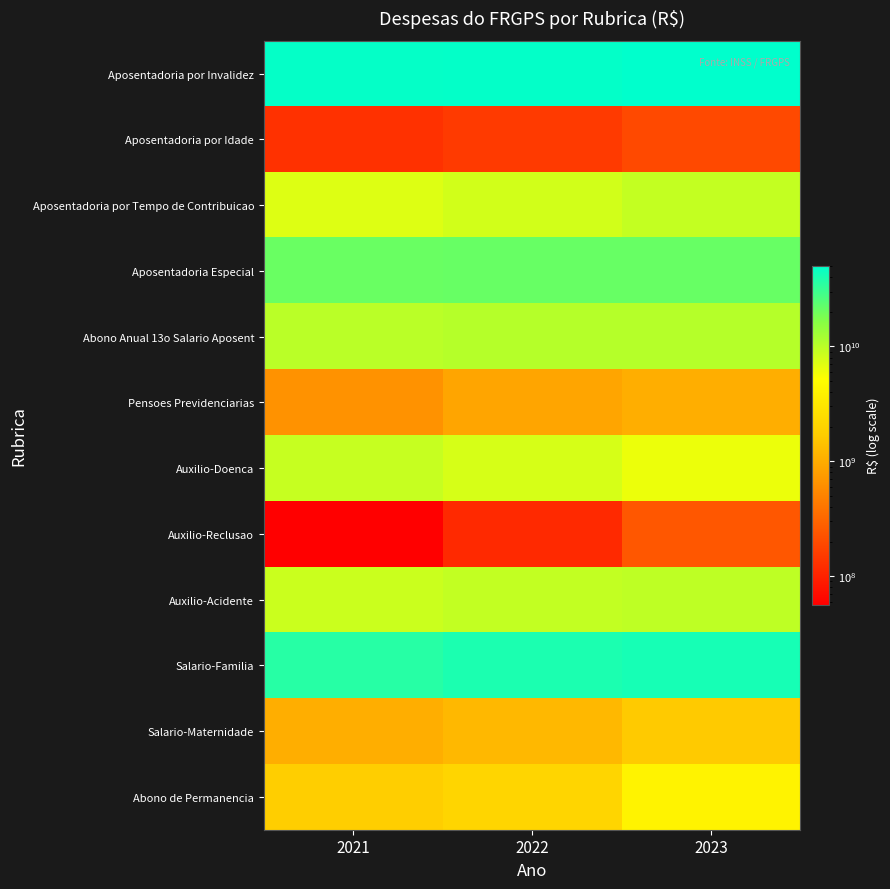

Reading right to left, transcribe all the data shown in this chart.

Aposentadoria por Invalidez: 2023=50337393704	2022=48915557332	2021=47925668245
Aposentadoria por Idade: 2023=192787064	2022=150010465	2021=128697131
Aposentadoria por Tempo de Contribuicao: 2023=9155046682	2022=8015855955	2021=7216521290
Aposentadoria Especial: 2023=21191308714	2022=21088870983	2021=20862009305
Abono Anual 13o Salario Aposent: 2023=10489673451	2022=10447117112	2021=10011481714
Pensoes Previdenciarias: 2023=1042115409	2022=881310224	2021=650981077
Auxilio-Doenca: 2023=6211859632	2022=7654454915	2021=8922655123
Auxilio-Reclusao: 2023=242761031	2022=113426623	2021=56488816
Auxilio-Acidente: 2023=9613151985	2022=9329845330	2021=8600187772
Salario-Familia: 2023=41298383563	2022=39915731313	2021=36526459202
Salario-Maternidade: 2023=1663816216	2022=1217948072	2021=1030301312
Abono de Permanencia: 2023=4040132615	2022=2092649589	2021=1766082248